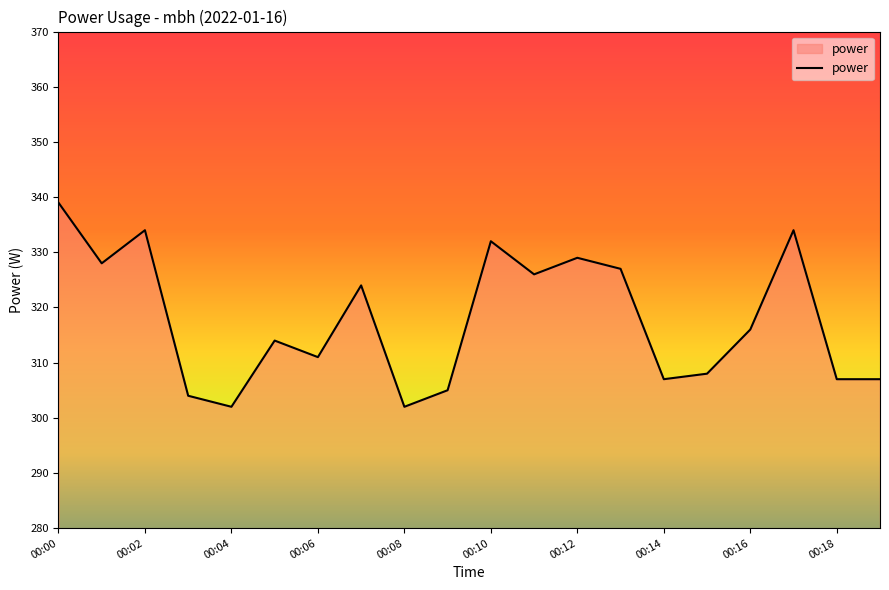

How many categories are shown in the chart?

20